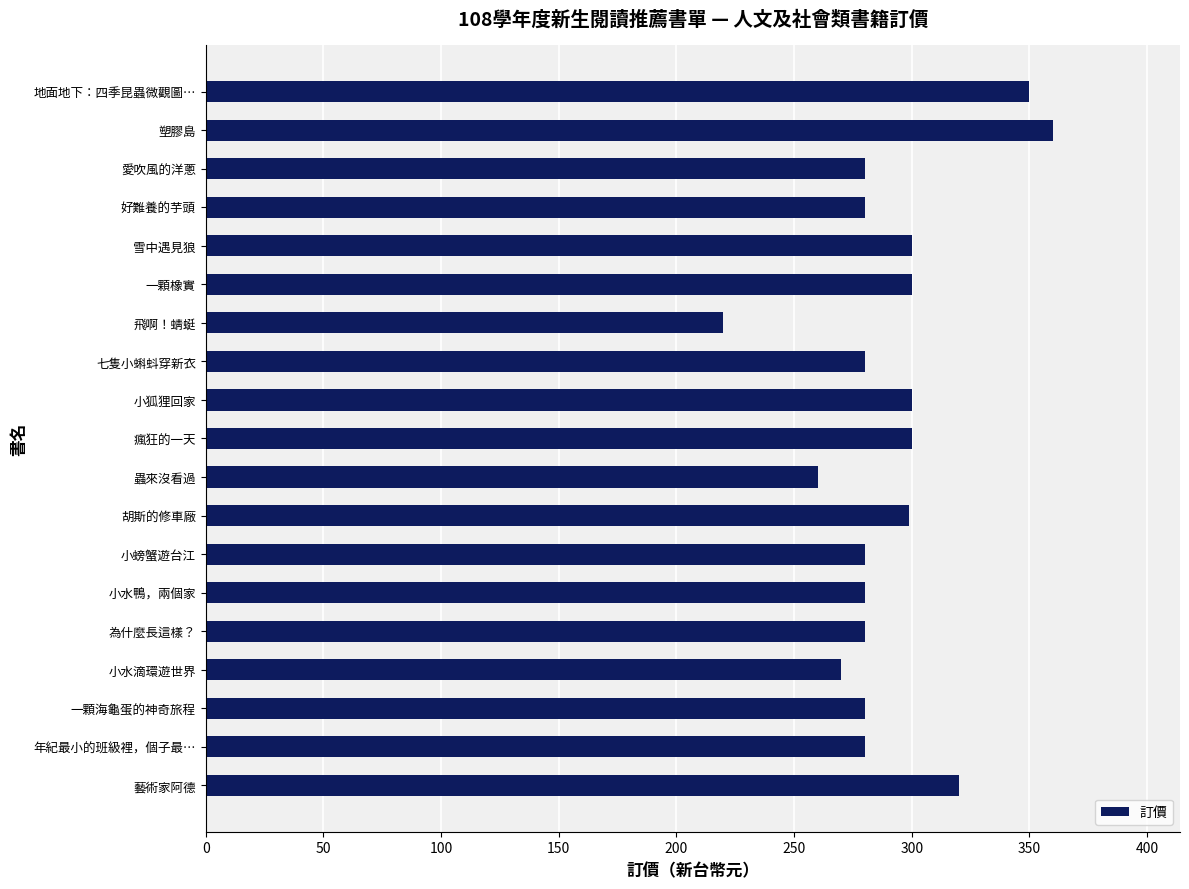

What is the greatest value displayed?

360